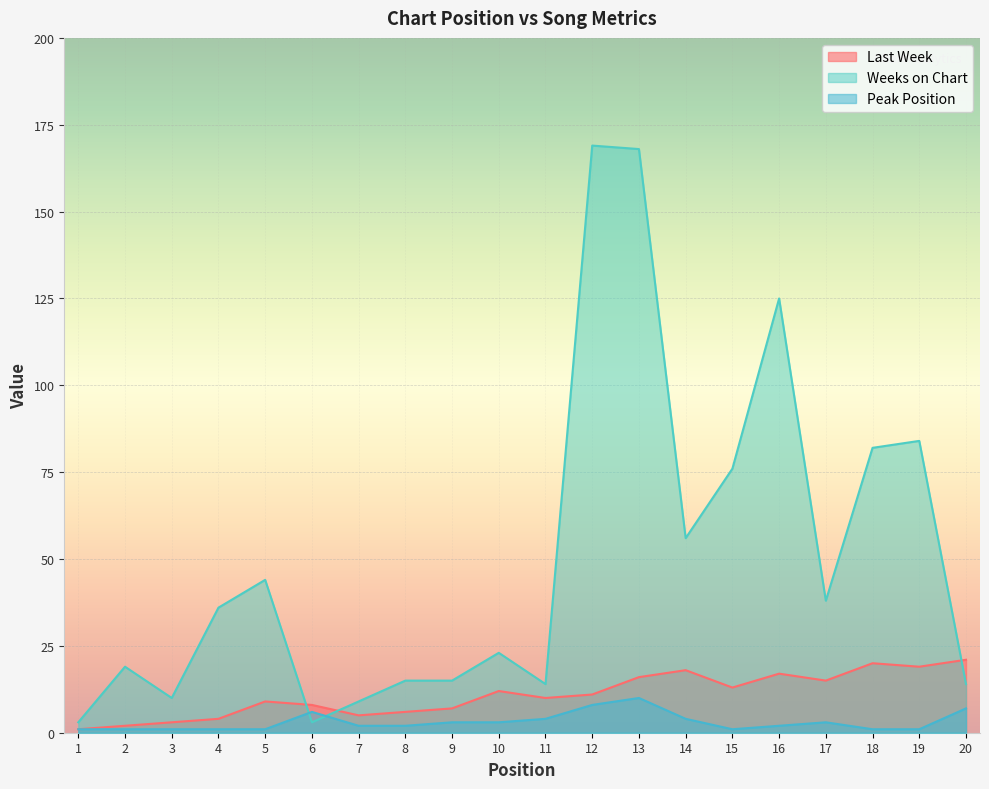

Rank the series at 20 from highest to lowest value.

Last Week, Weeks on Chart, Peak Position